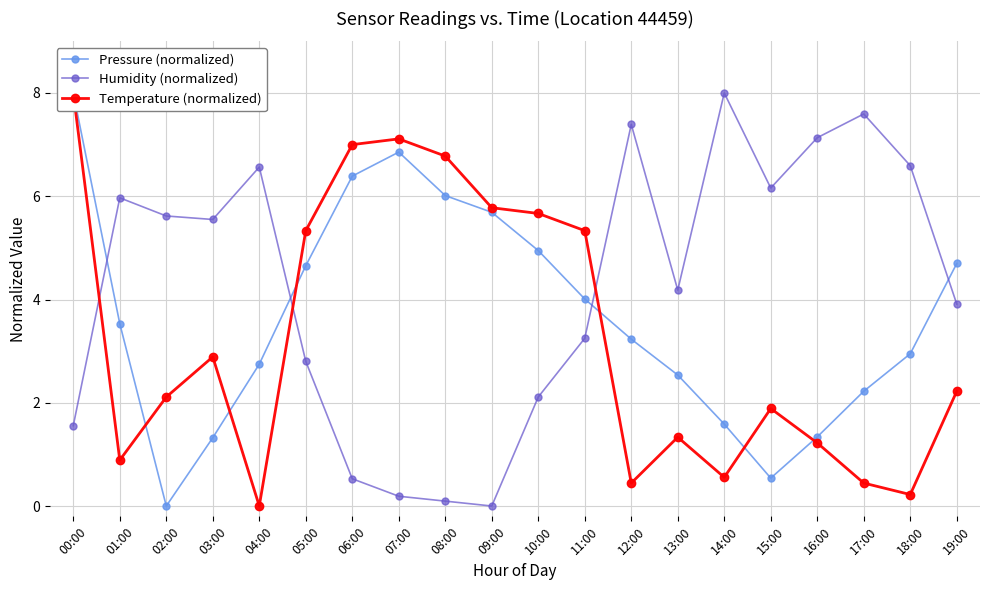

What is the average value of the Pressure (normalized) series?

3.7